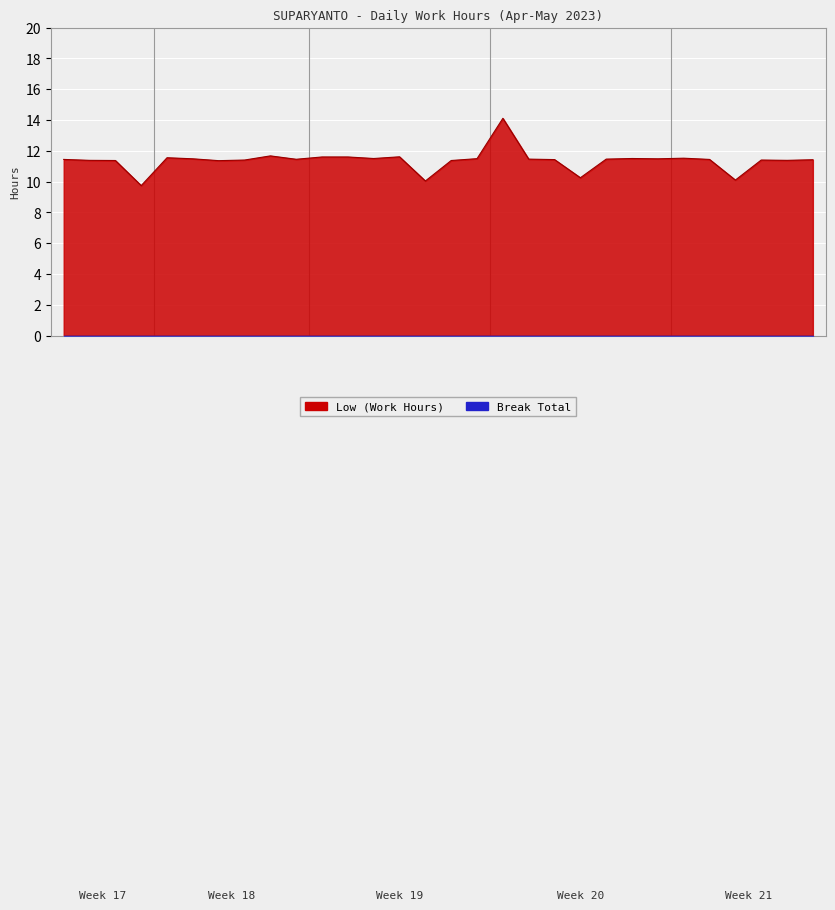

Reading right to left, transcribe all the data shown in this chart.

31-Wed=11.4	30-Tue=11.4	29-Mon=11.4	27-Sat=10.1	26-Fri=11.4	25-Thu=11.5	24-Wed=11.5	23-Tue=11.5	22-Mon=11.5	20-Sat=10.2	19-Fri=11.4	18-Thu=11.5	17-Wed=14.1	16-Tue=11.5	15-Mon=11.4	13-Sat=10.0	12-Fri=11.6	11-Thu=11.5	10-Wed=11.6	9-Tue=11.6	8-Mon=11.4	6-Sat=11.7	5-Fri=11.4	4-Thu=11.4	3-Wed=11.5	2-Tue=11.6	29-Sat=9.7	28-Fri=11.4	27-Thu=11.4	26-Wed=11.4